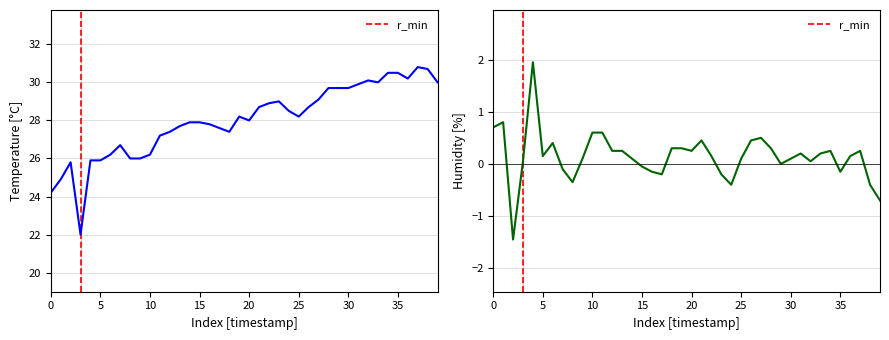

Which series has the widest spread of values?

temperature